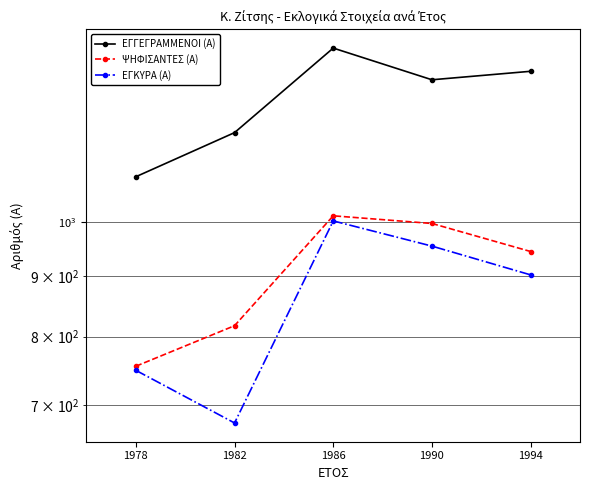

Reading left to right, transcribe all the data shown in this chart.

ΕΓΓΕΓΡΑΜΜΕΝΟΙ (Α): 1092	1190	1403	1319	1341
ΨΗΦΙΣΑΝΤΕΣ (Α): 755	817	1012	997	944
ΕΓΚΥΡΑ (Α): 749	676	1002	954	902